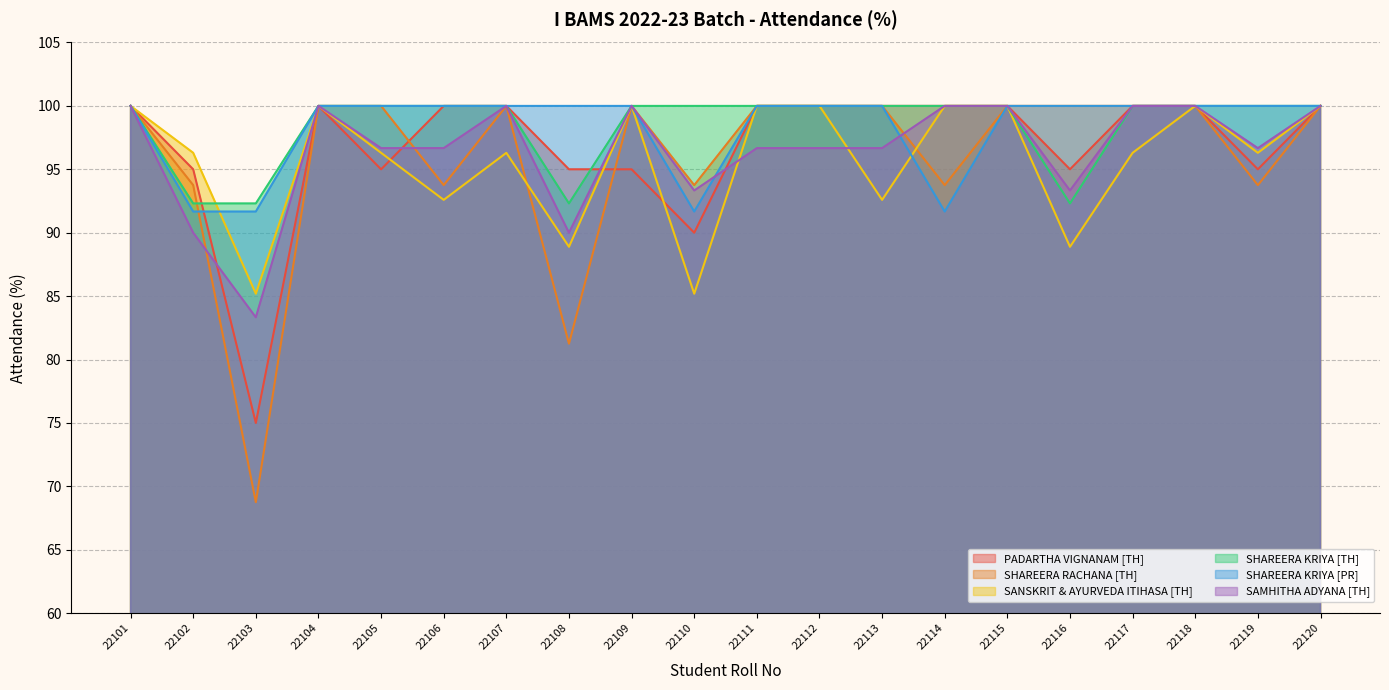

Rank the series at 22101 from highest to lowest value.

PADARTHA VIGNANAM [TH], SHAREERA RACHANA [TH], SANSKRIT & AYURVEDA ITIHASA [TH], SHAREERA KRIYA [TH], SHAREERA KRIYA [PR], SAMHITHA ADYANA [TH]